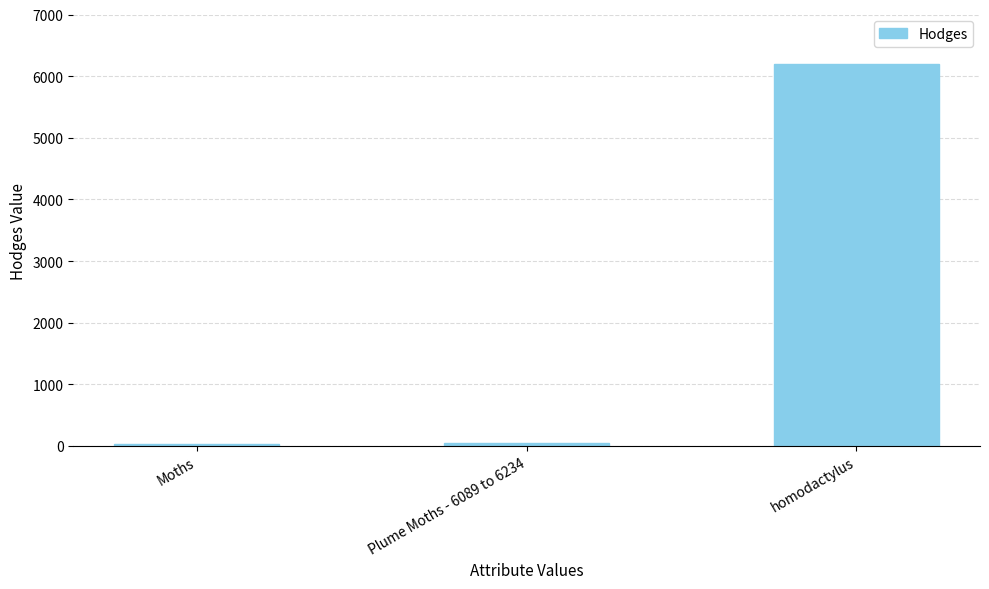

Where is the data nearest to the value 3116?

Plume Moths - 6089 to 6234